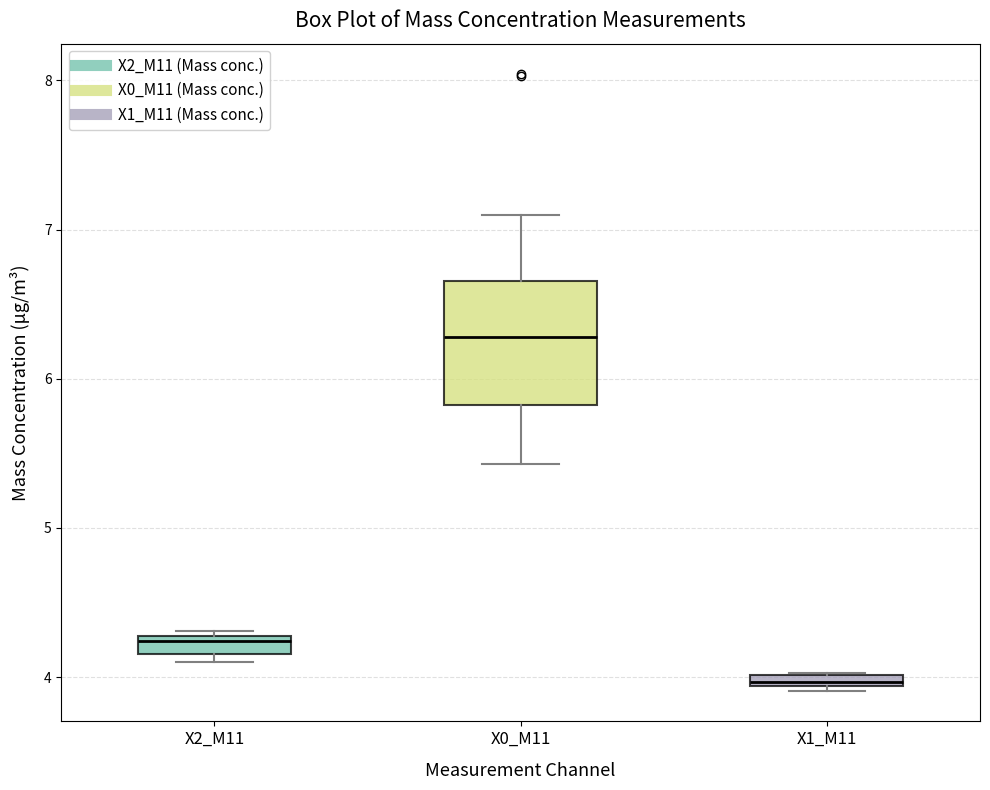

Which box's median line is the lowest?

X1_M11